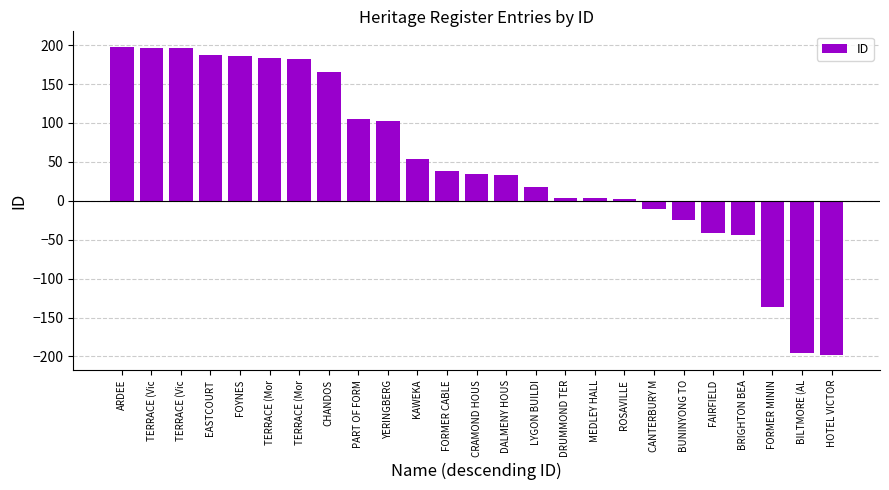

What is the difference between the maximum and second lowest values?

394